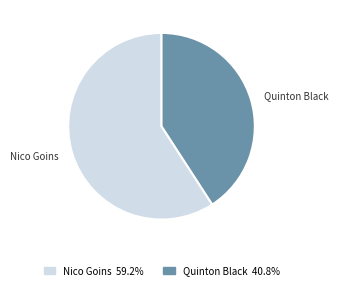

Approximately how many times larger is the value at Nico Goins compared to Quinton Black?

1.4